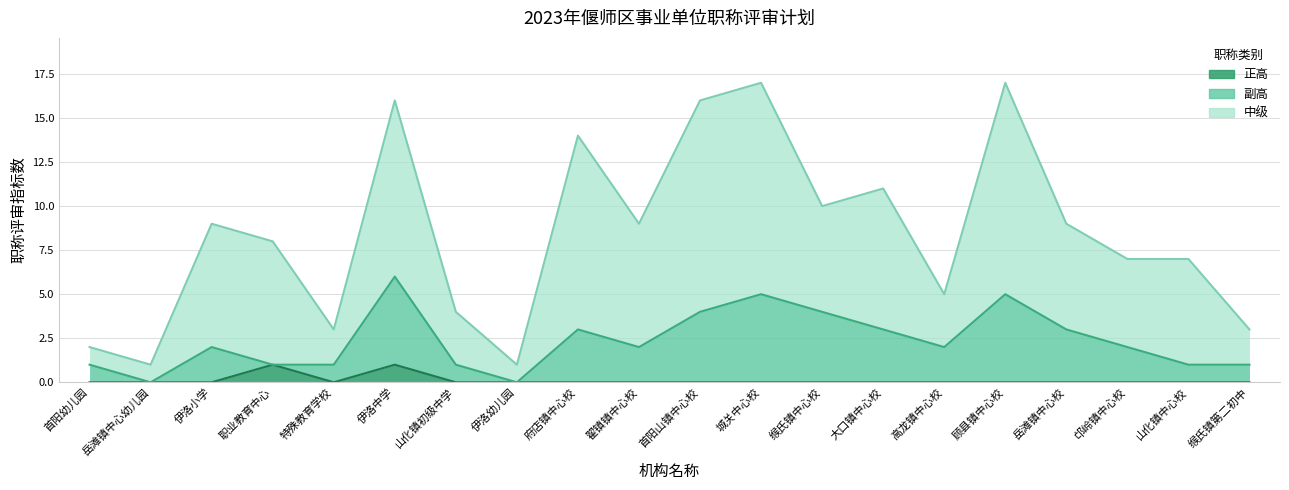

At how many categories does at least one series exceed 8?

10